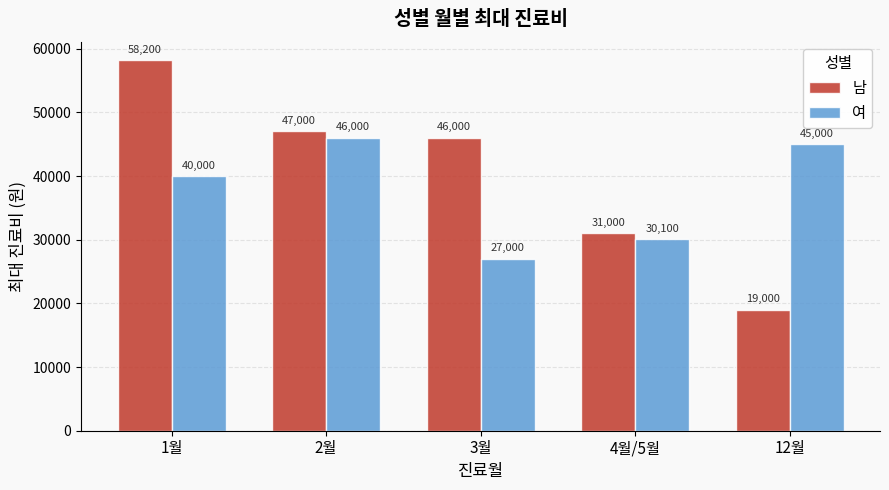

Reading left to right, transcribe all the data shown in this chart.

남: 58200	47000	46000	31000	19000
여: 40000	46000	27000	30100	45000